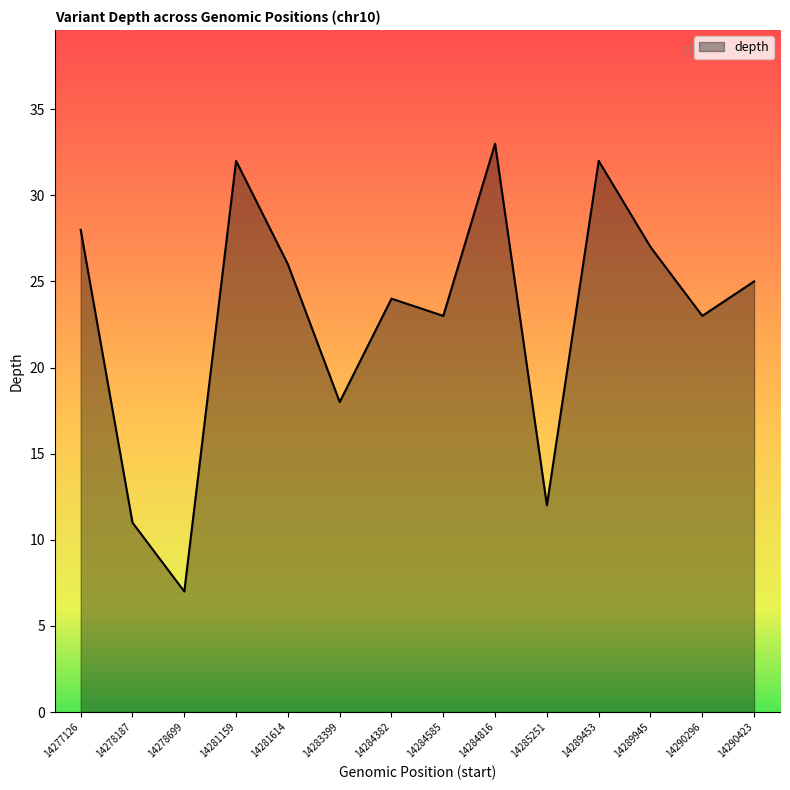

The chart shows a value of 12 at 14285251. True or false?

True